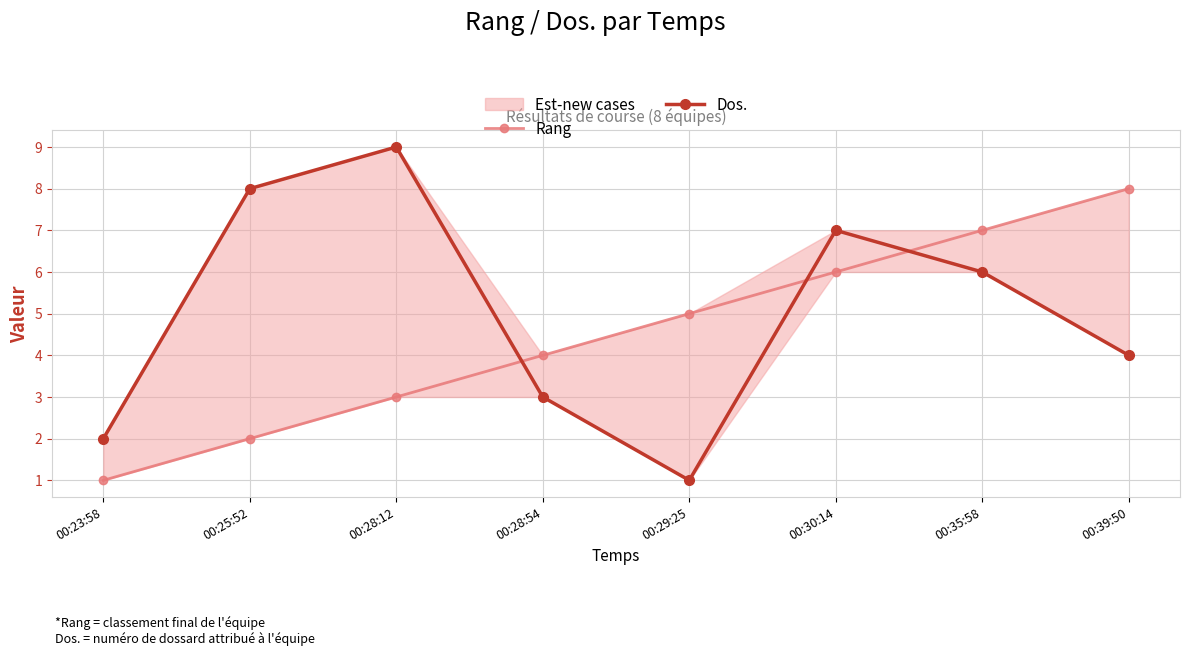

What is the label of the 3rd point from the left?

00:28:12